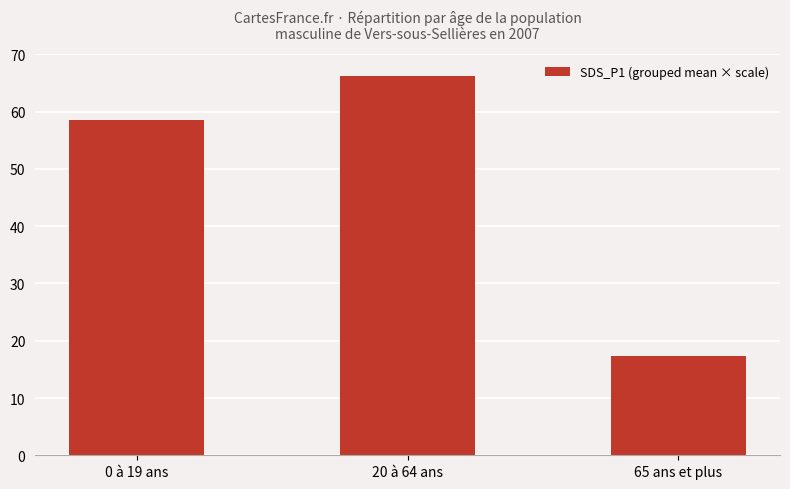

At which category does the chart reach its minimum across all series?

65 ans et plus